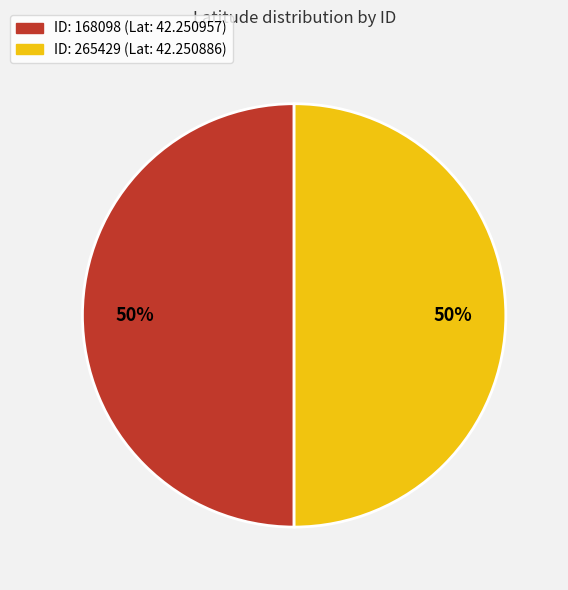

To the nearest percent, what is the average slice percentage?

50%